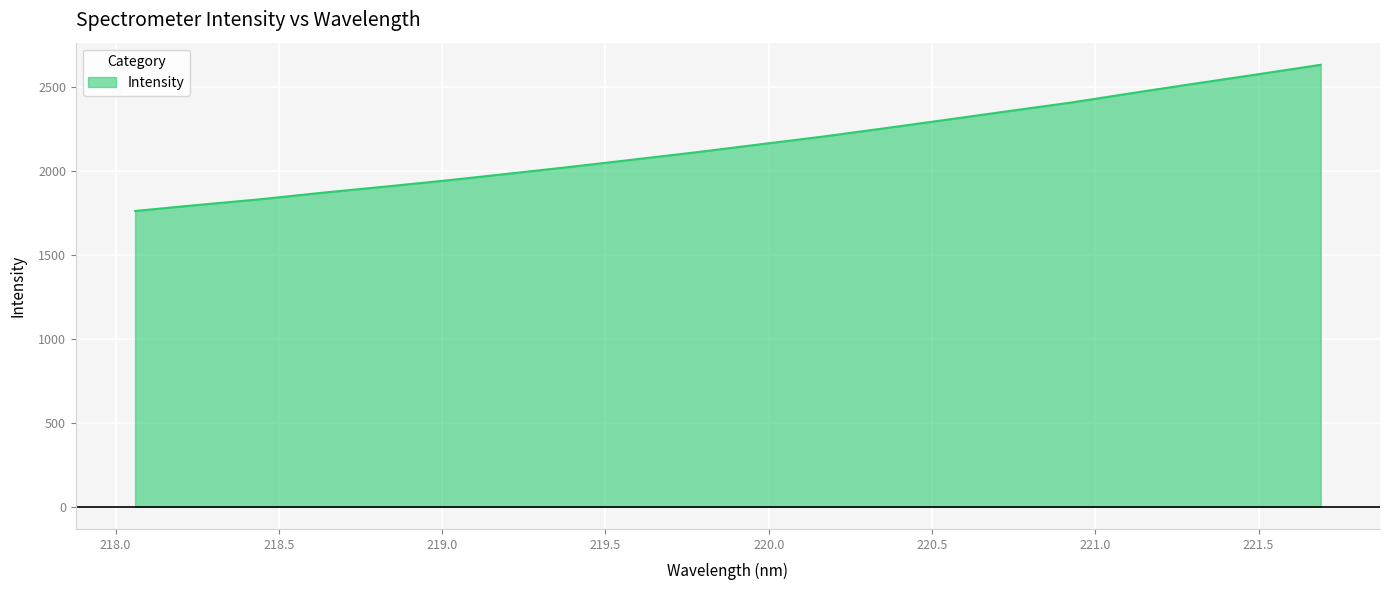

What is the greatest value displayed?

2633.9